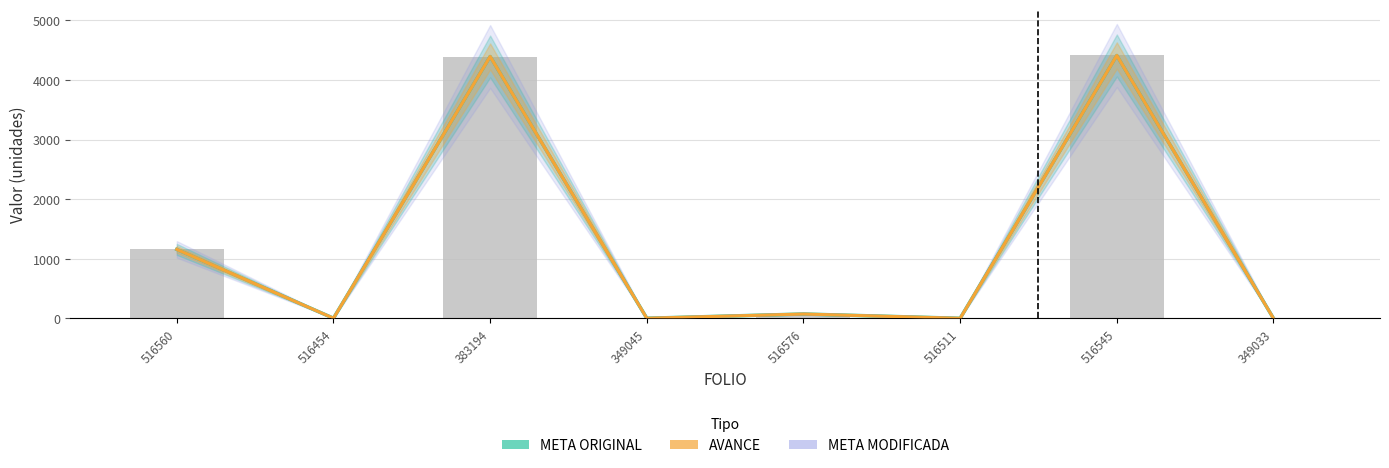

Reading left to right, transcribe all the data shown in this chart.

META ORIGINAL: 1158.0	3.0	4394.2	3.0	74.0	2.0	4411.0	1.0
AVANCE: 1158.0	3.0	4394.2	3.0	74.0	2.0	4411.0	1.0
META MODIFICADA: 1158.0	3.0	4394.2	3.0	74.0	2.0	4411.0	1.0